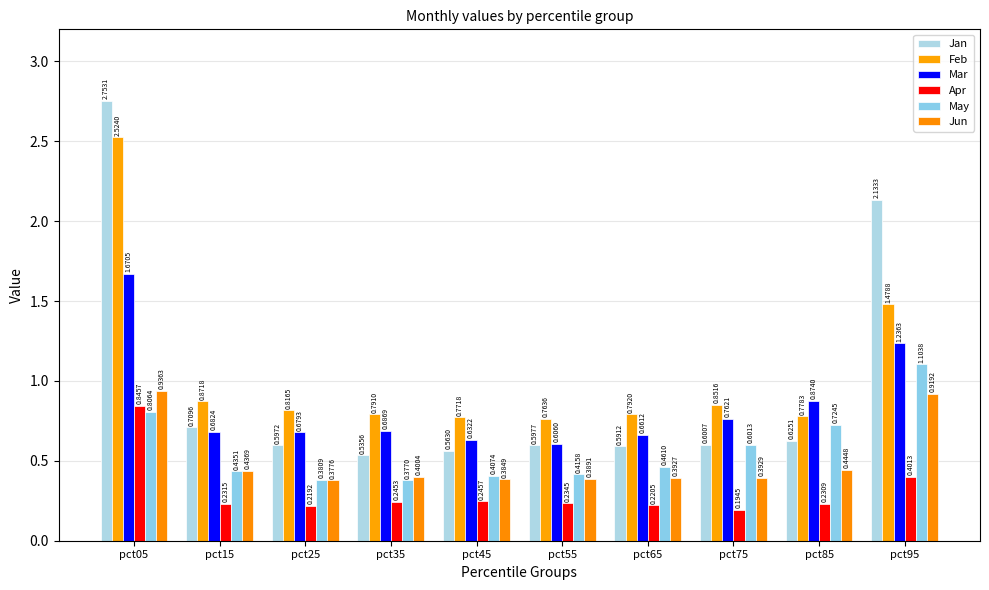

What is the spread (max minus min) of values at pct35?

0.5